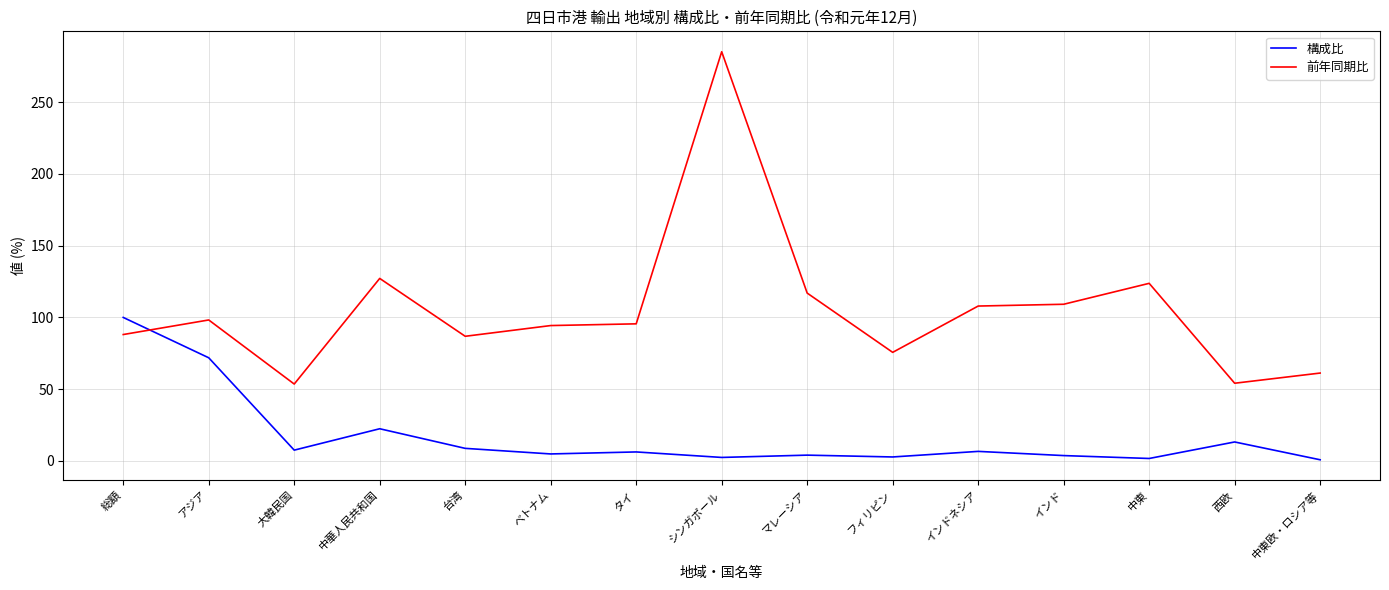

At which category does the chart reach its peak across all series?

シンガポール